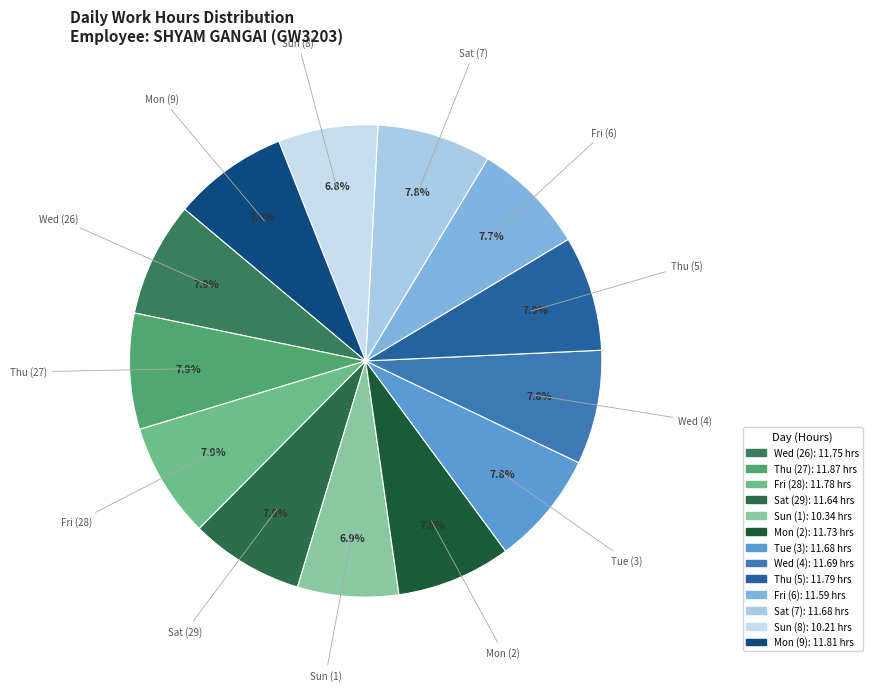

Approximately how many times larger is the value at Mon (2) compared to Sun (1)?

1.1